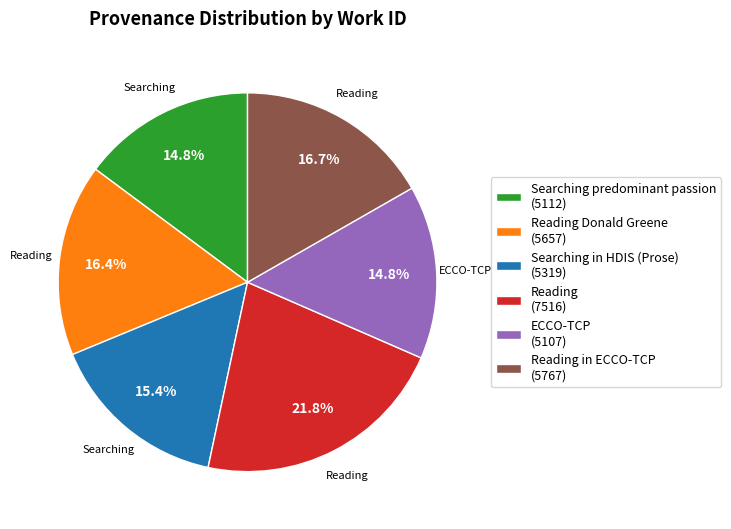

Approximately how many times larger is the value at Reading Donald Greene (5657) compared to Searching predominant passion (5112)?

1.1